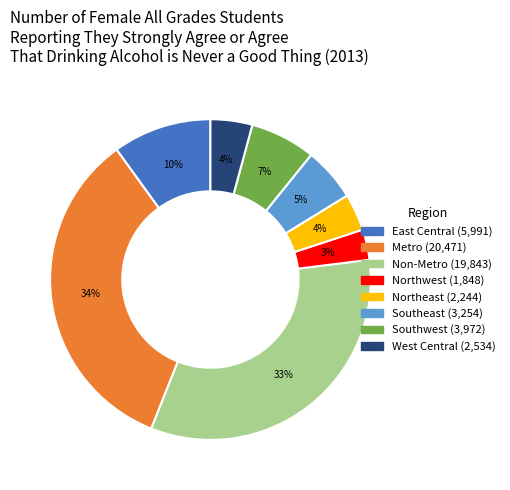

What is the ratio of the value at Southwest to the value at Metro?

0.2